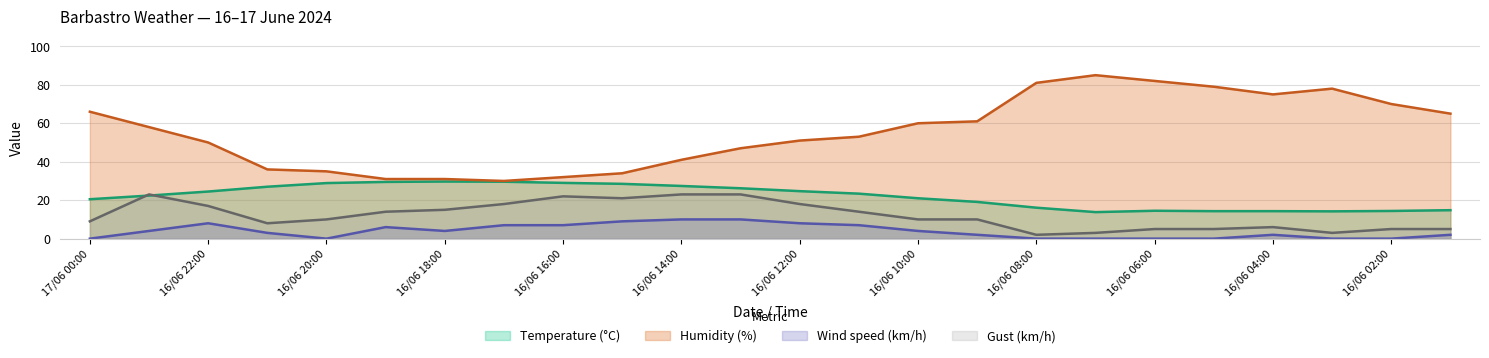

Reading left to right, list all the values displayed in this chart.

Temperature (°C): 20.5	22.4	24.5	27.0	28.9	29.5	29.7	29.6	29.0	28.5	27.4	26.2	24.7	23.4	21.0	19.1	16.1	13.8	14.5	14.3	14.3	14.2	14.4	14.8
Humidity (%): 66.0	58.0	50.0	36.0	35.0	31.0	31.0	30.0	32.0	34.0	41.0	47.0	51.0	53.0	60.0	61.0	81.0	85.0	82.0	79.0	75.0	78.0	70.0	65.0
Wind speed (km/h): 0.0	4.0	8.0	3.0	0.0	6.0	4.0	7.0	7.0	9.0	10.0	10.0	8.0	7.0	4.0	2.0	0.0	0.0	0.0	0.0	2.0	0.0	0.0	2.0
Gust (km/h): 9.0	23.0	17.0	8.0	10.0	14.0	15.0	18.0	22.0	21.0	23.0	23.0	18.0	14.0	10.0	10.0	2.0	3.0	5.0	5.0	6.0	3.0	5.0	5.0